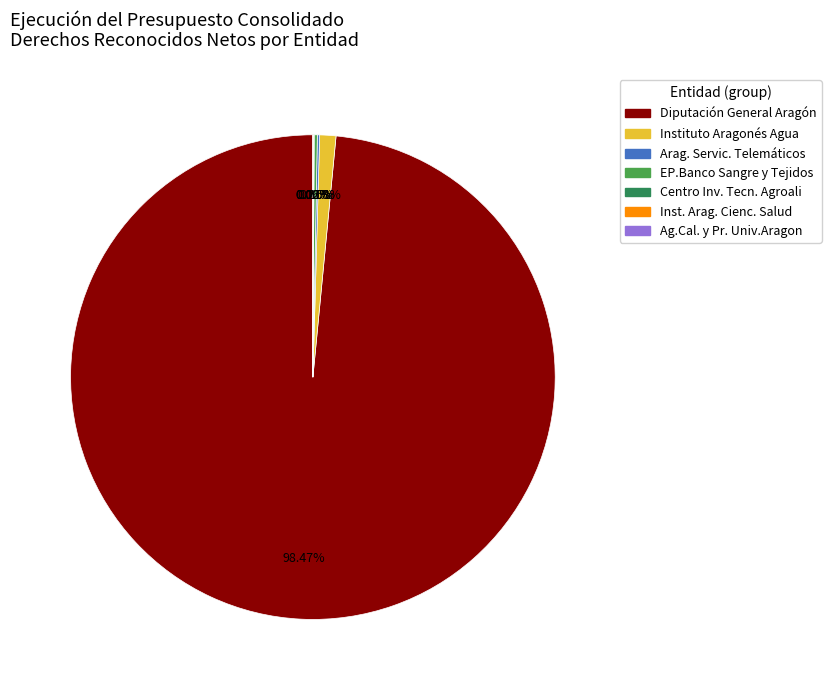

Which category has the biggest portion of the pie?

Diputación General Aragón